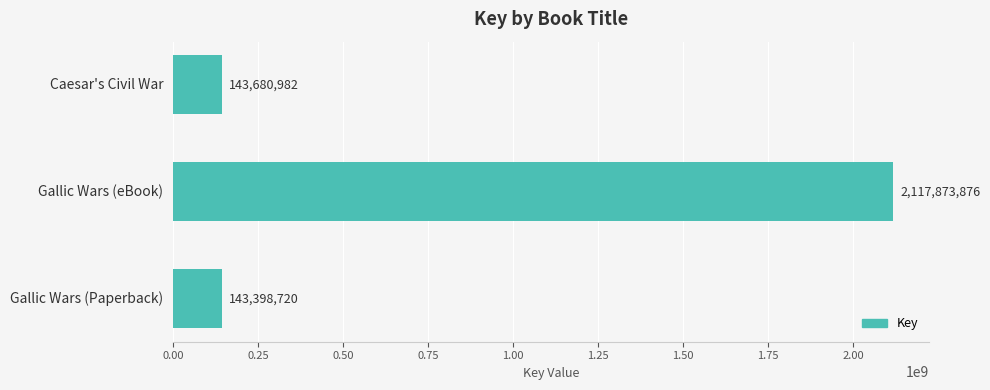

How many bars are there in total?

3